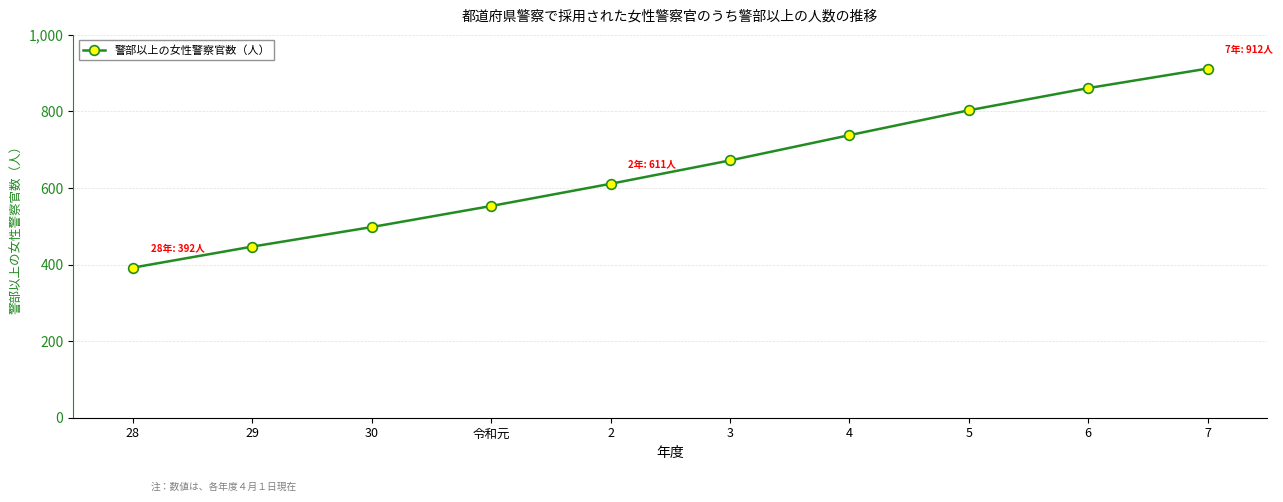

The value at 4 is 738. True or false?

True